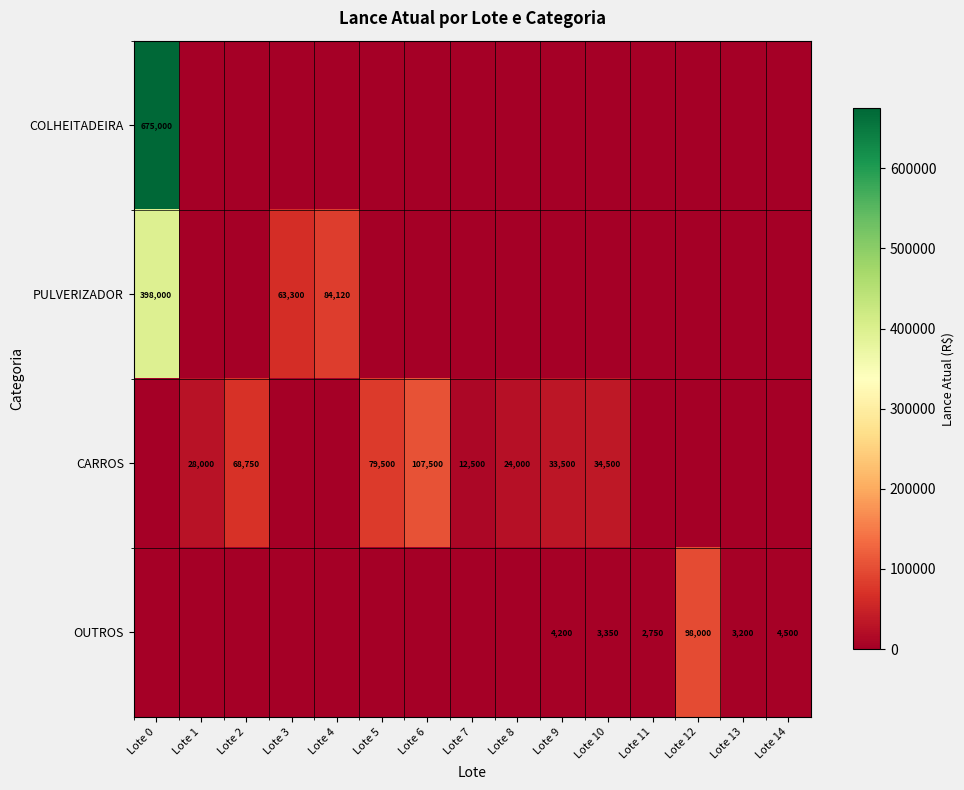

At which category is the sum across all series the highest?

Lote 0